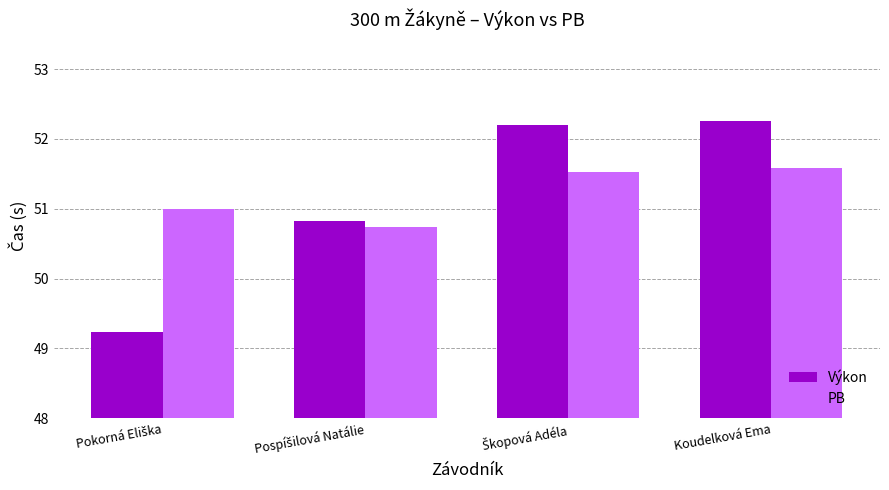

What is the sum of all PB values?

204.9